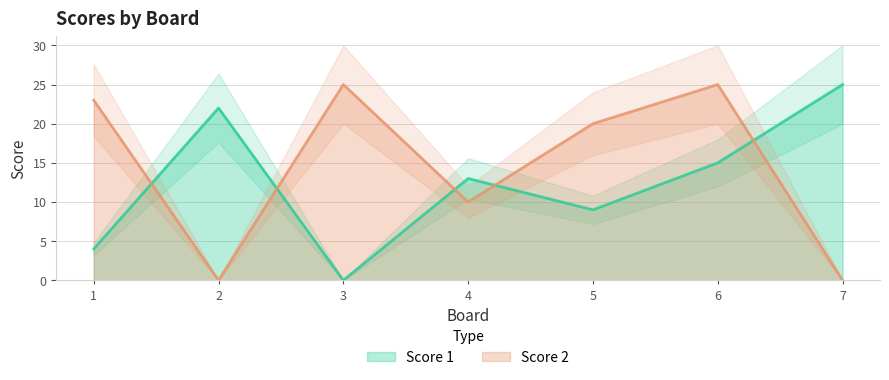

After their last crossing, which series has the higher values: Score 1 or Score 2?

Score 1